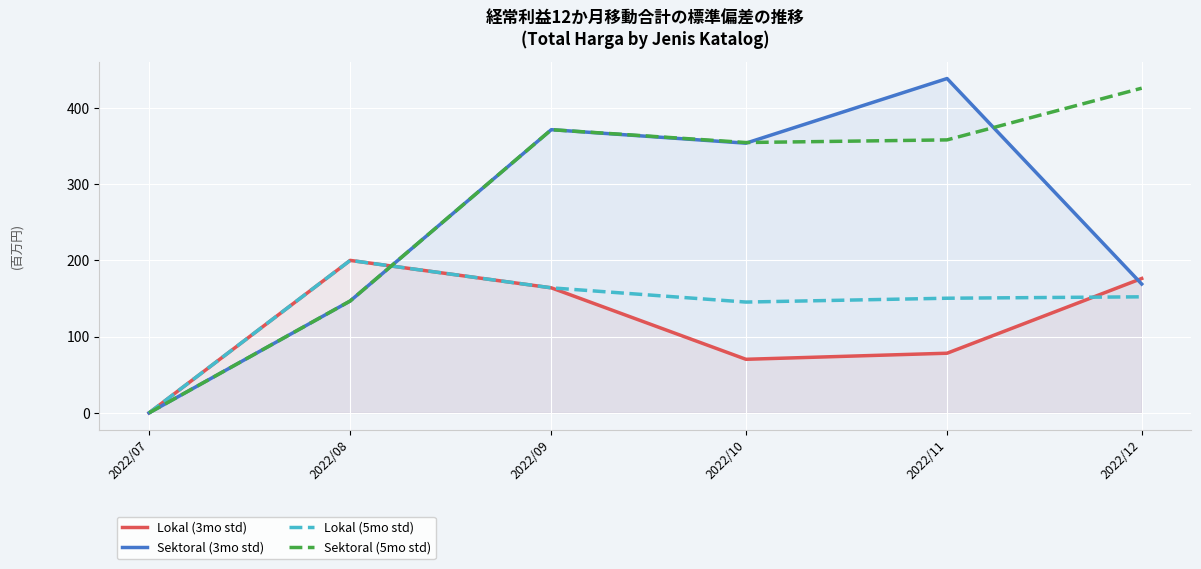

What is the maximum value for Lokal (3mo std)?

200.1